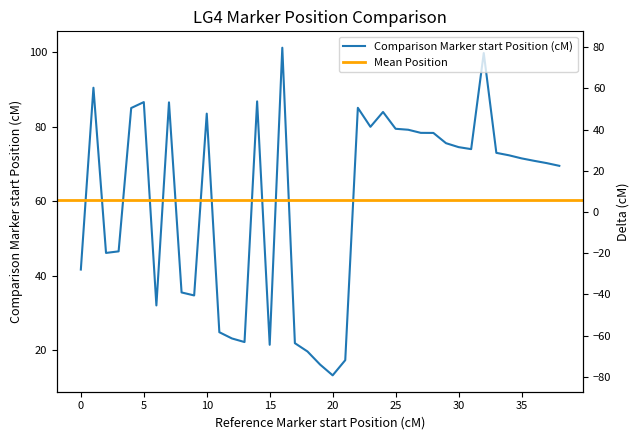

The value of Comparison Marker start Position (cM) at 15 is 38.6. True or false?

False